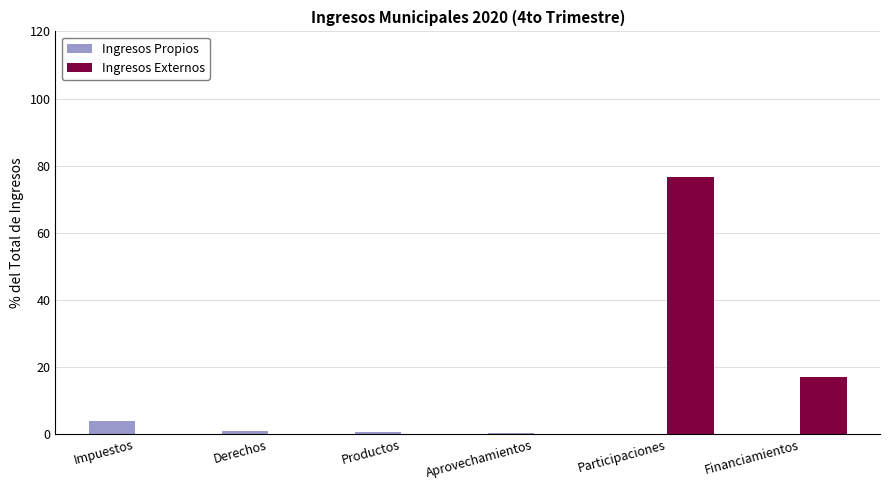

What is the sum of all Ingresos Propios values?

6.3